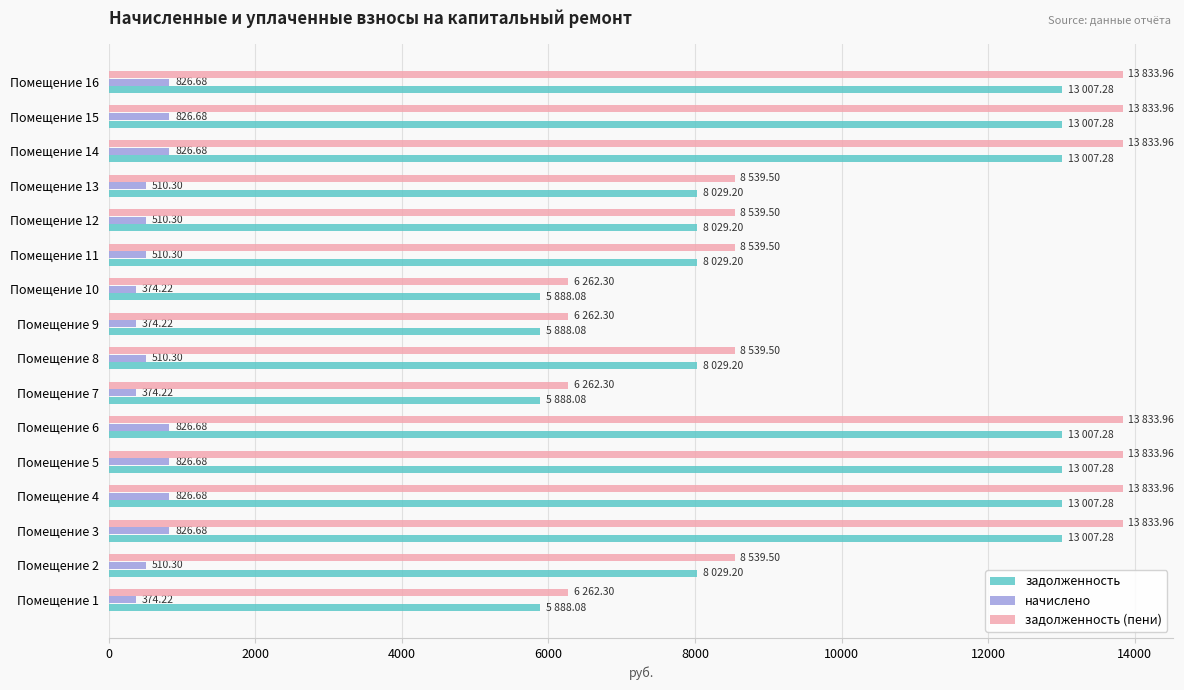

What is the total value across all series at Помещение 1?

12524.6